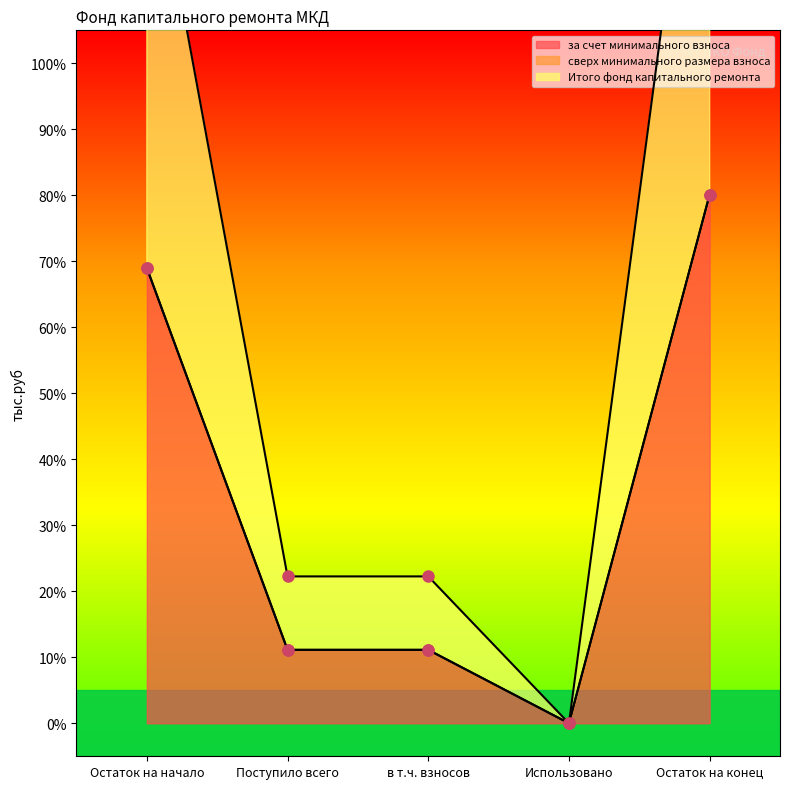

Read the за счет минимального взноса value at Поступило всего.

11.1